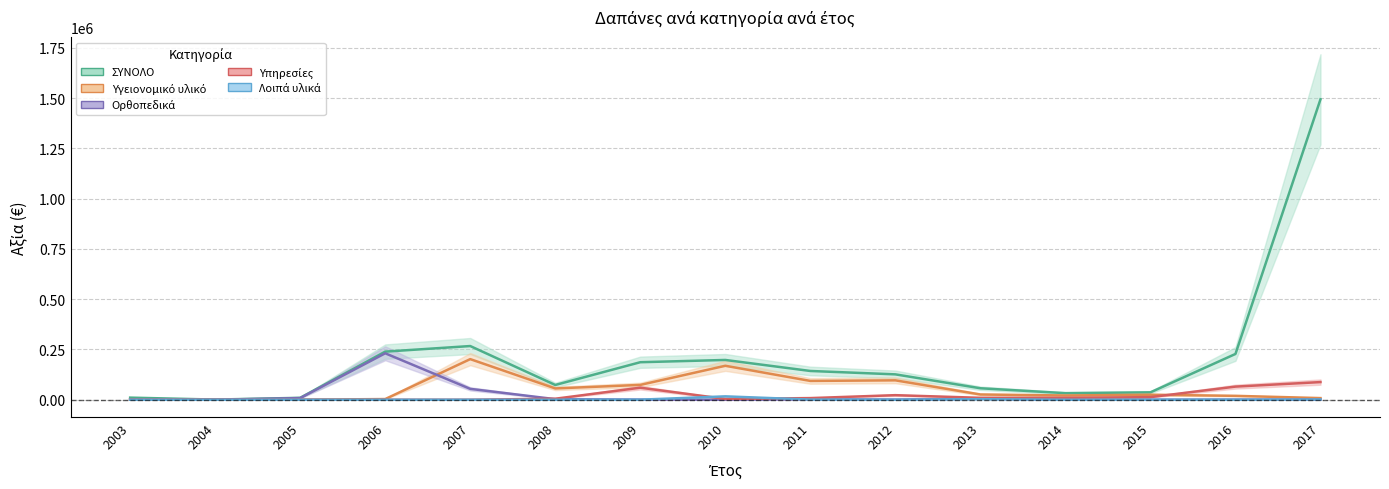

Reading left to right, transcribe all the data shown in this chart.

Υγειονομικό υλικό: 194.3	0.0	0.0	3376.3	201941.3	56170.1	73750.9	168833.1	93540.2	96447.4	26123.7	21142.9	24924.5	19354.0	8136.6
Ορθοπεδικά: 0.0	0.0	8211.0	231001.2	54001.0	2861.8	576.0	0.0	1997.0	720.6	4974.5	87.8	0.0	666.6	608.2
Υπηρεσίες: 0.0	0.0	0.0	0.0	0.0	4998.0	59856.6	4009.4	8141.5	22674.4	9500.7	9432.1	12923.9	65264.9	87766.3
Λοιπά υλικά: 0.0	0.0	0.0	0.0	25.4	0.0	300.8	16784.8	792.1	0.0	2717.0	0.0	0.0	0.0	1198.1
ΣΥΝΟΛΟ: 10435.7	723.1	9527.7	239216.0	266984.6	73386.7	186573.3	197776.5	143020.5	126186.9	57032.8	32669.0	36733.6	227657.2	1494076.5